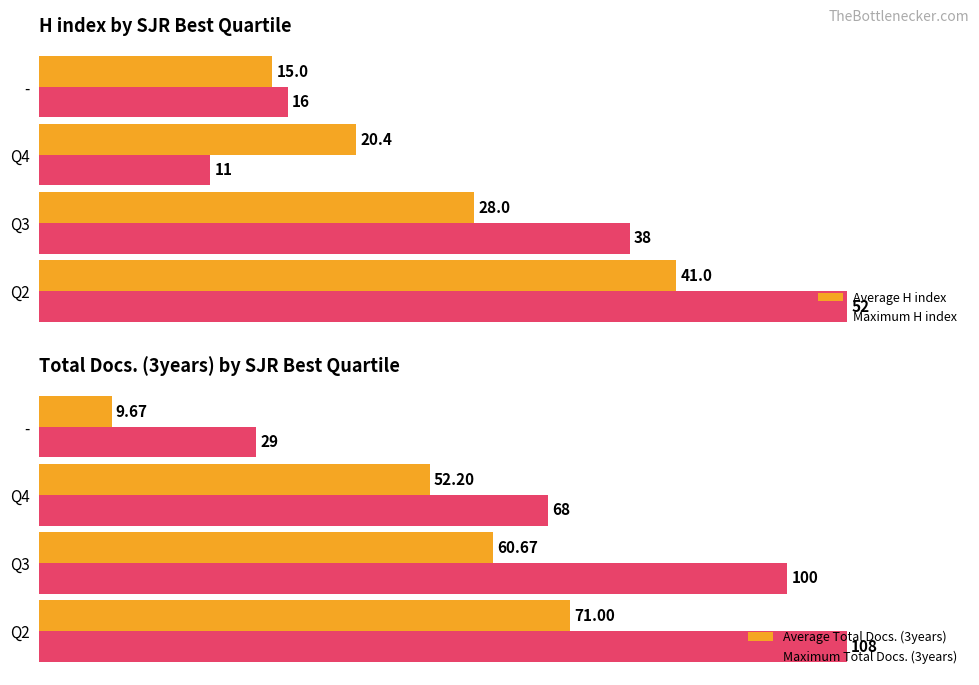

What is the average value of the Maximum H index series?

56.2